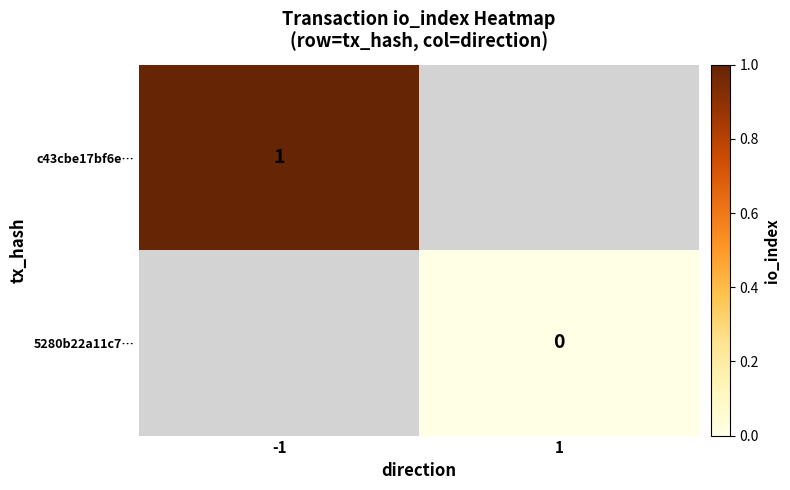

The c43cbe17bf6e… series shows 1 at -1. True or false?

True